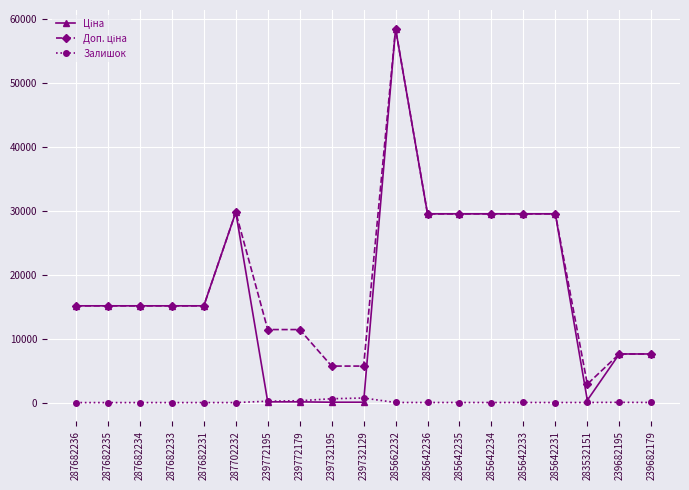

What is the total value across all series at 287682233?

30240.0